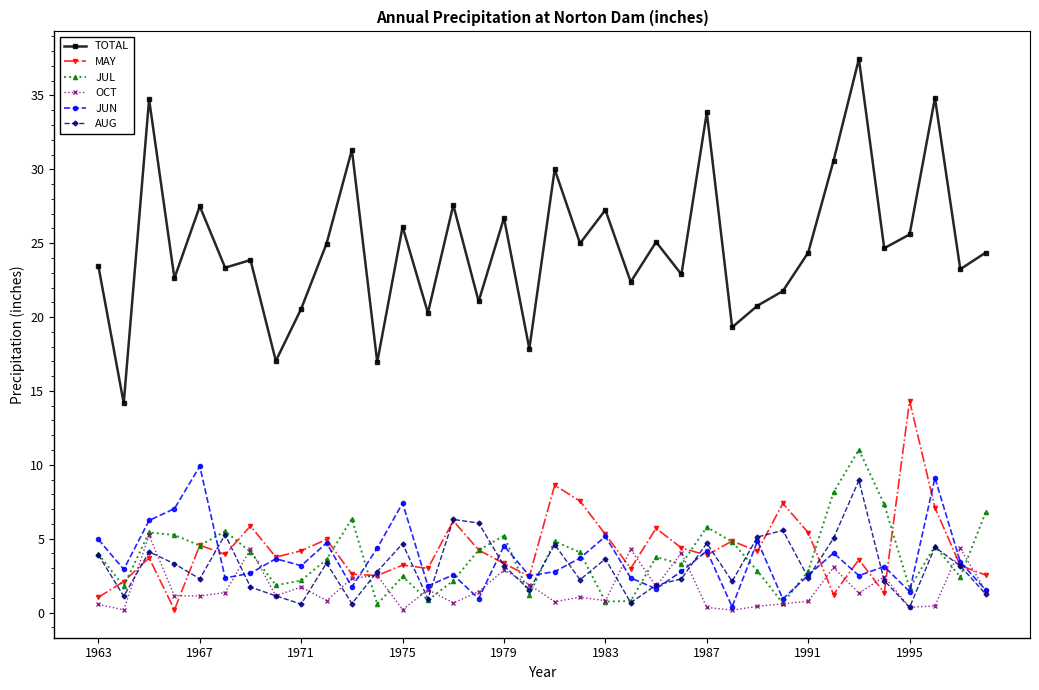

What is the value of the JUL point at the 1st from the left?

4.0